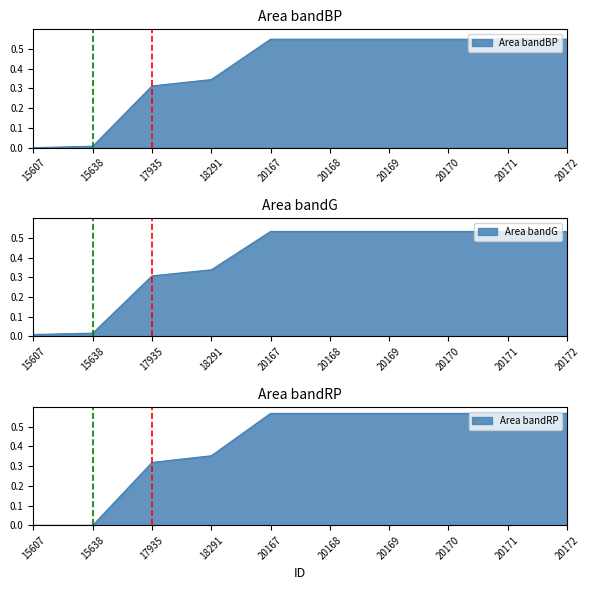

List the labels in order of value, largest first.

20167, 20168, 20169, 20170, 20171, 20172, 18291, 17935, 15638, 15607